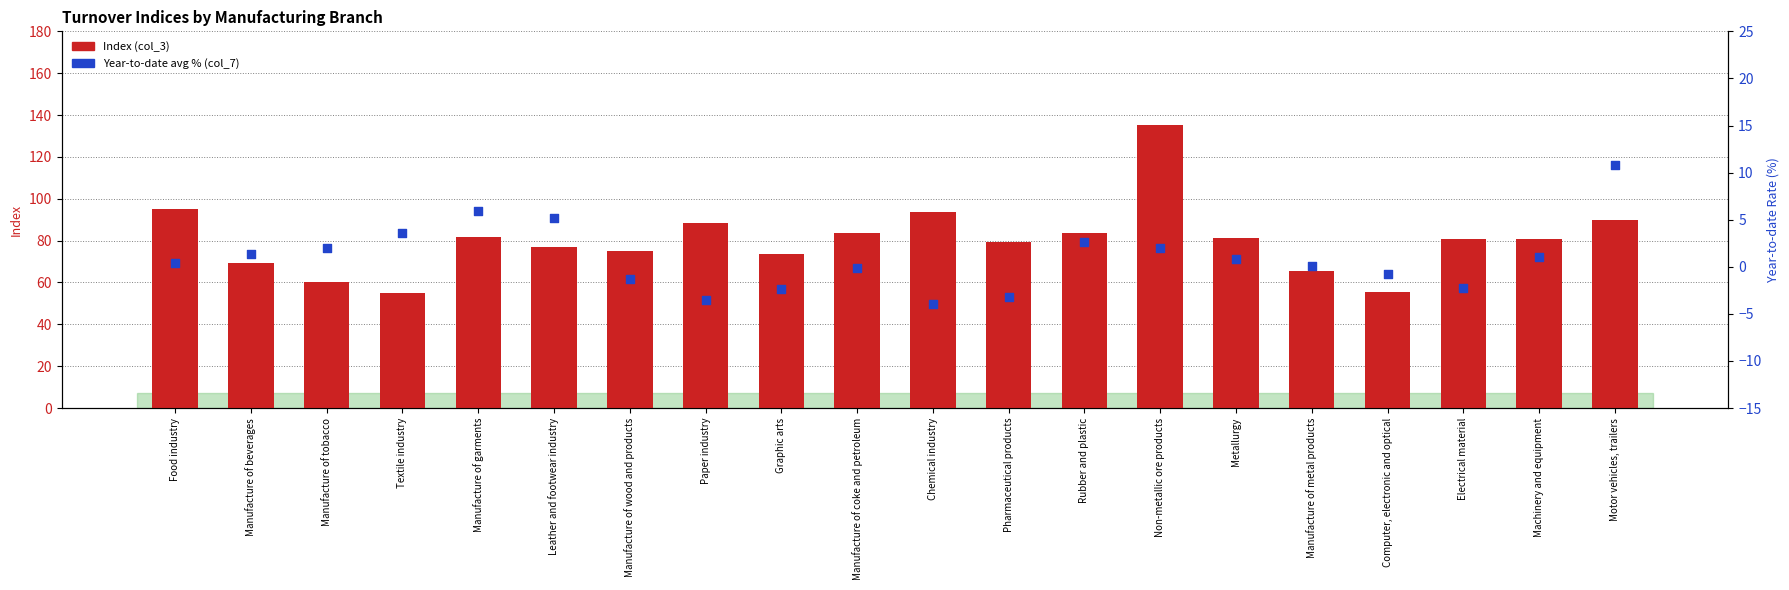

Which series has the largest total across all categories?

Index (col_3)